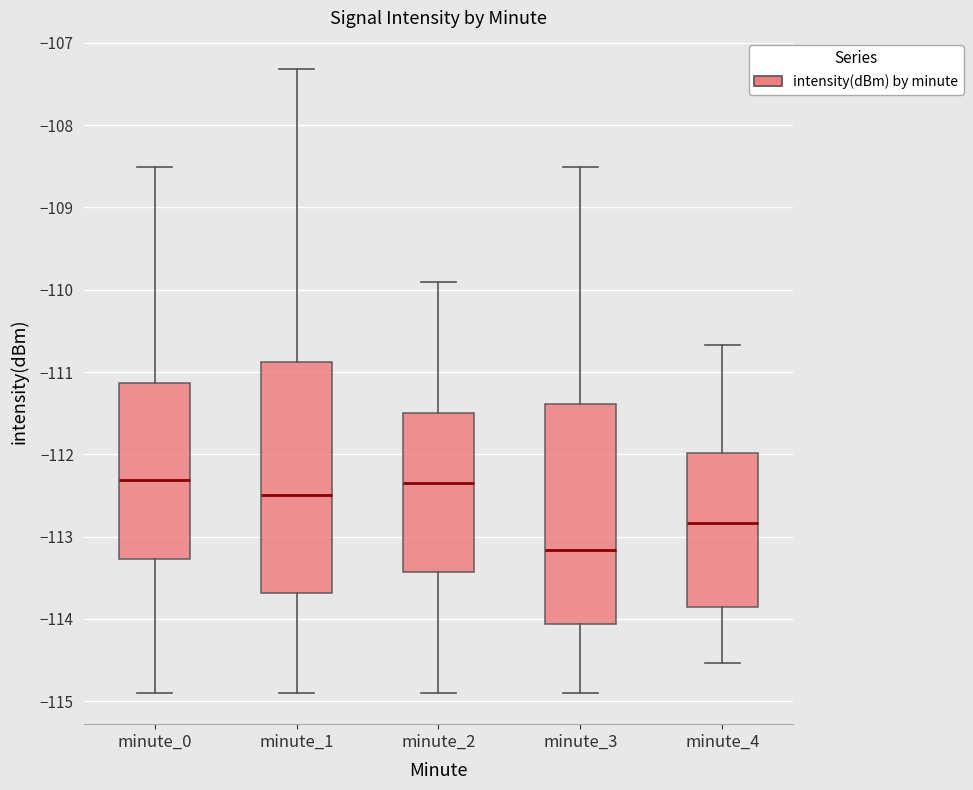

Where does the lower whisker of the box for minute_1 end on the y-axis? The values are not printed on the chart, so give them approximately, as read against the axis.

-114.9